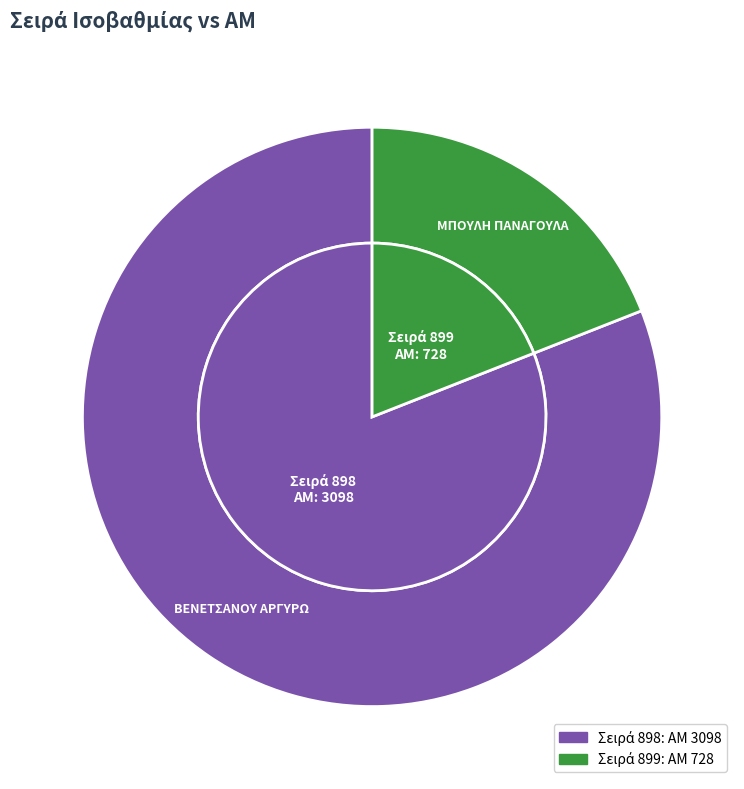

The 899 slice represents 19% of the pie. True or false?

True